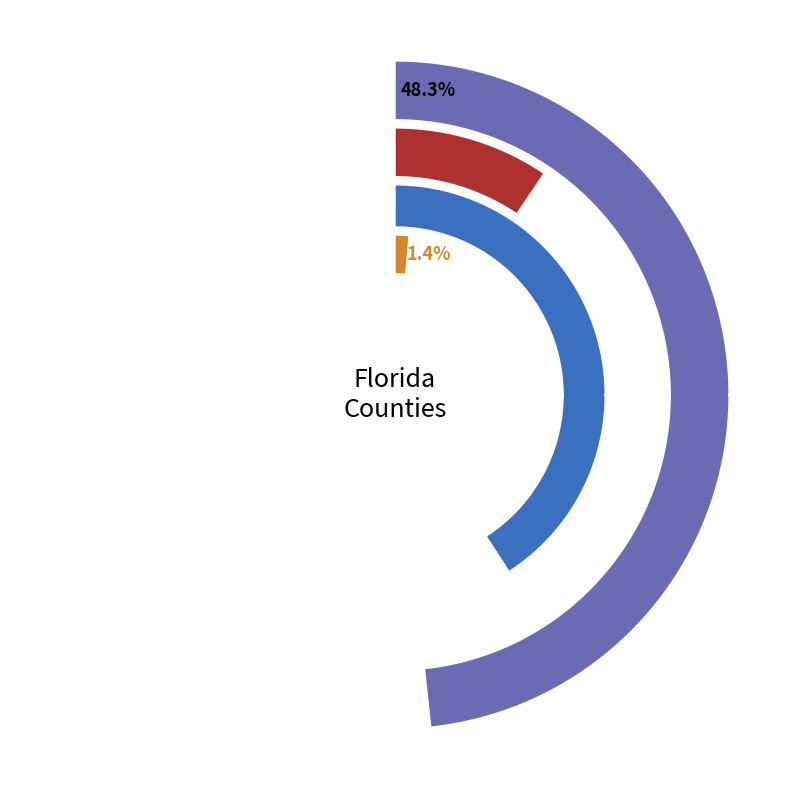

To the nearest percent, what is the difference between the Citrus and Charlotte slice percentages?

6%